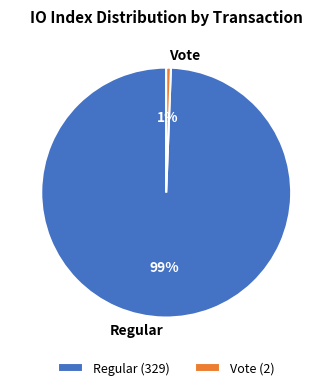

Between Vote and Regular, which is larger?

Regular